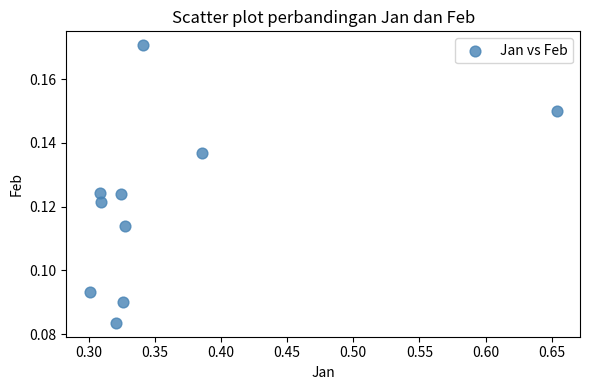

What is the range of X values (max minus min)?

0.4